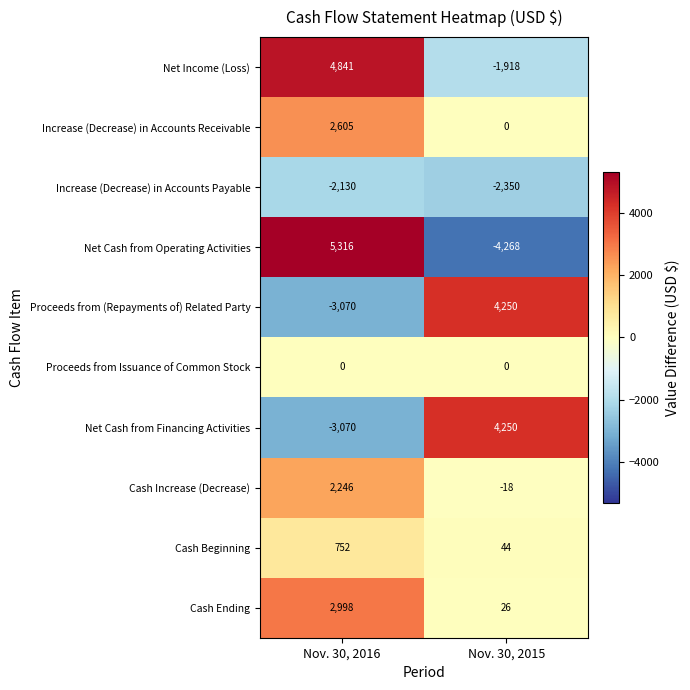

How many series are shown in this chart?

10